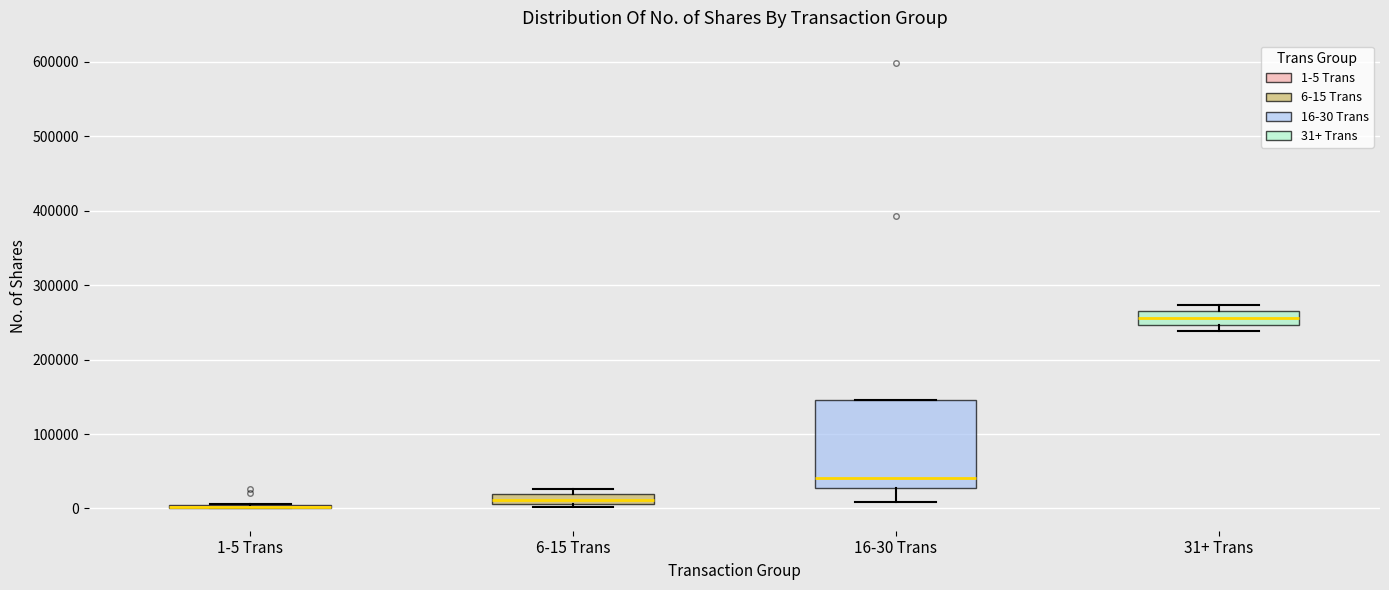

Comparing the boxes themselves (not the whiskers), which one is the tallest?

16-30 Trans